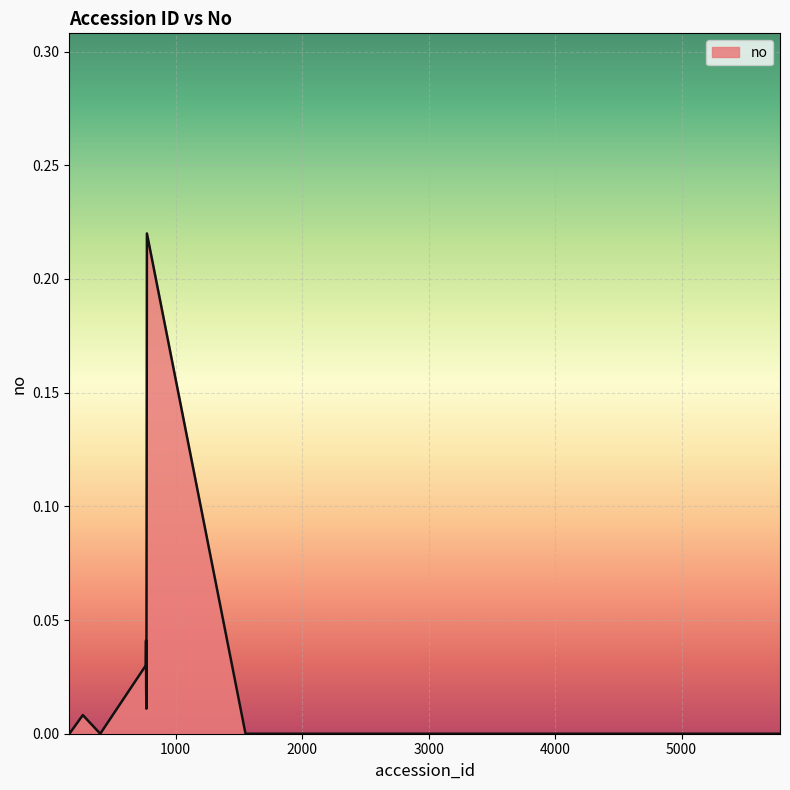

Does the chart display data point markers on the line(s)?

No